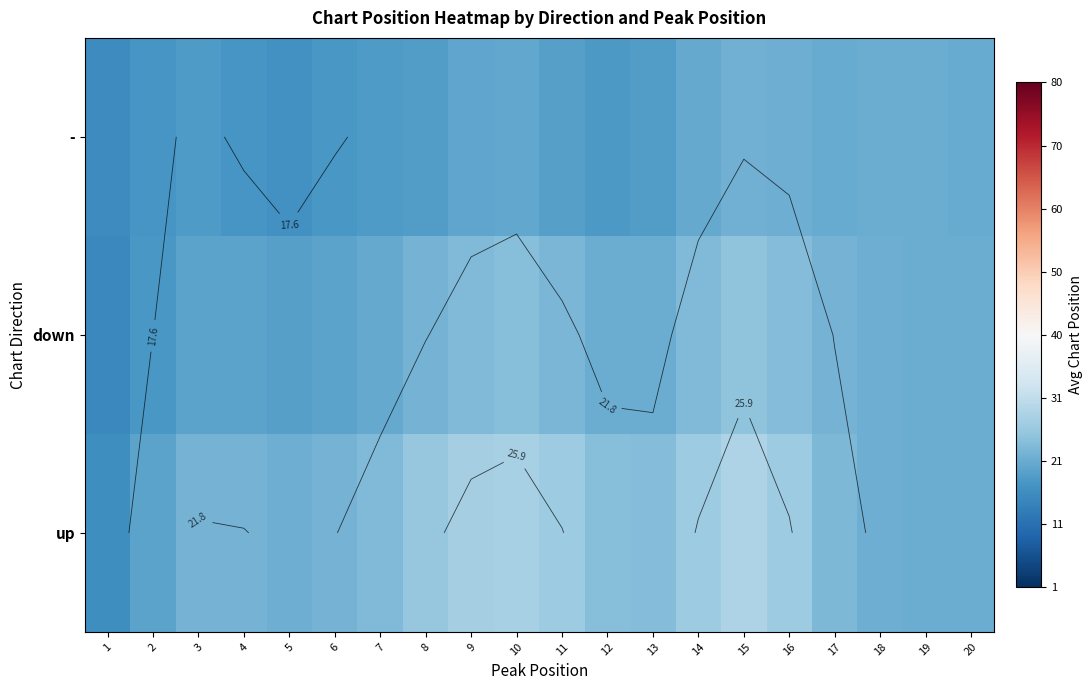

What is the sum of all up values?

464.8